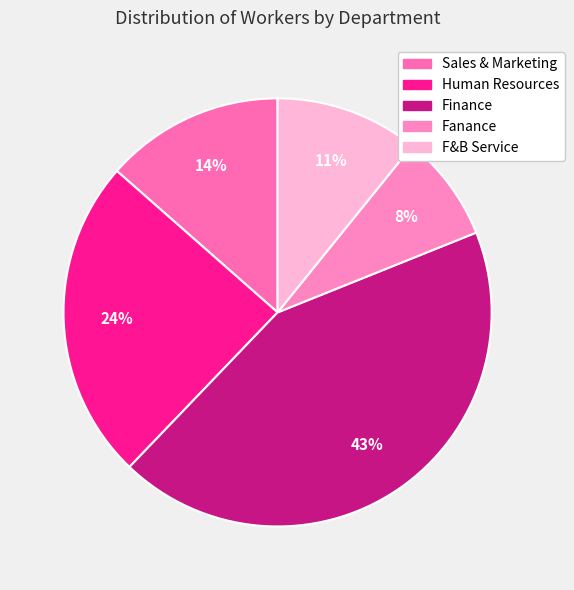

Which has a higher value, Sales & Marketing or Finance?

Finance